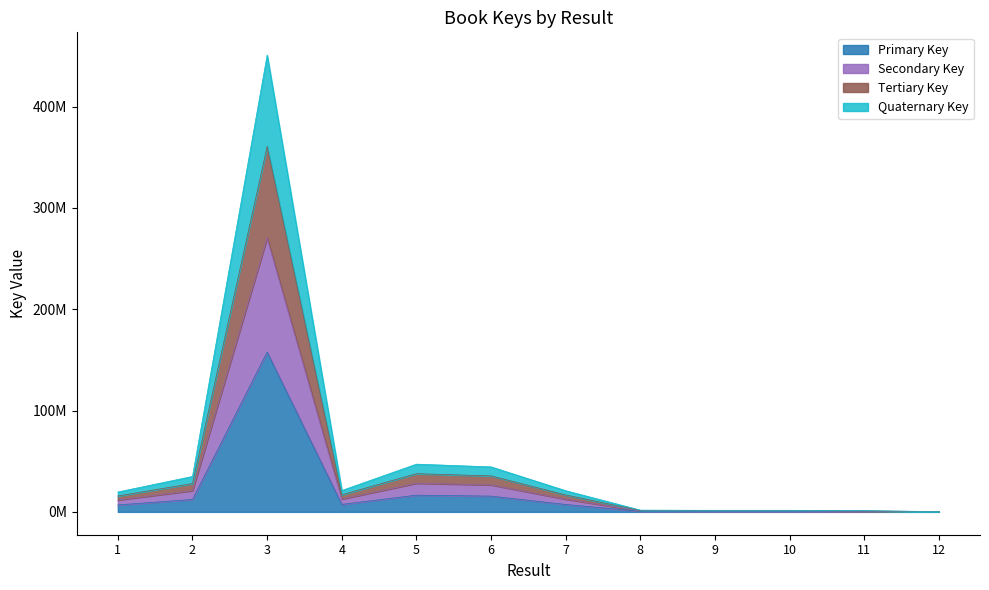

What is the average value?

18818549.6